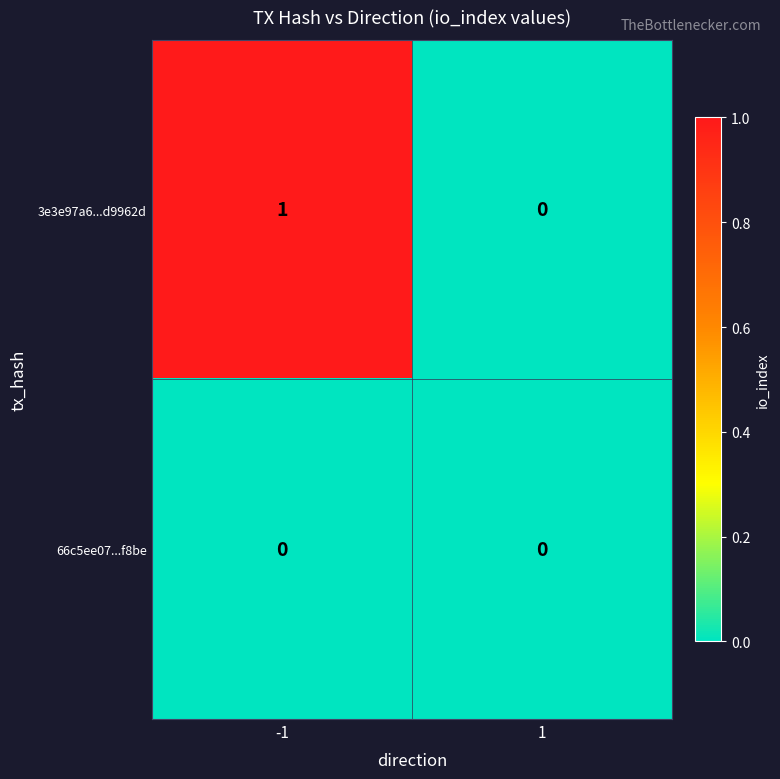

Between -1 and 1, which series saw the biggest shift?

3e3e97a6...d9962d